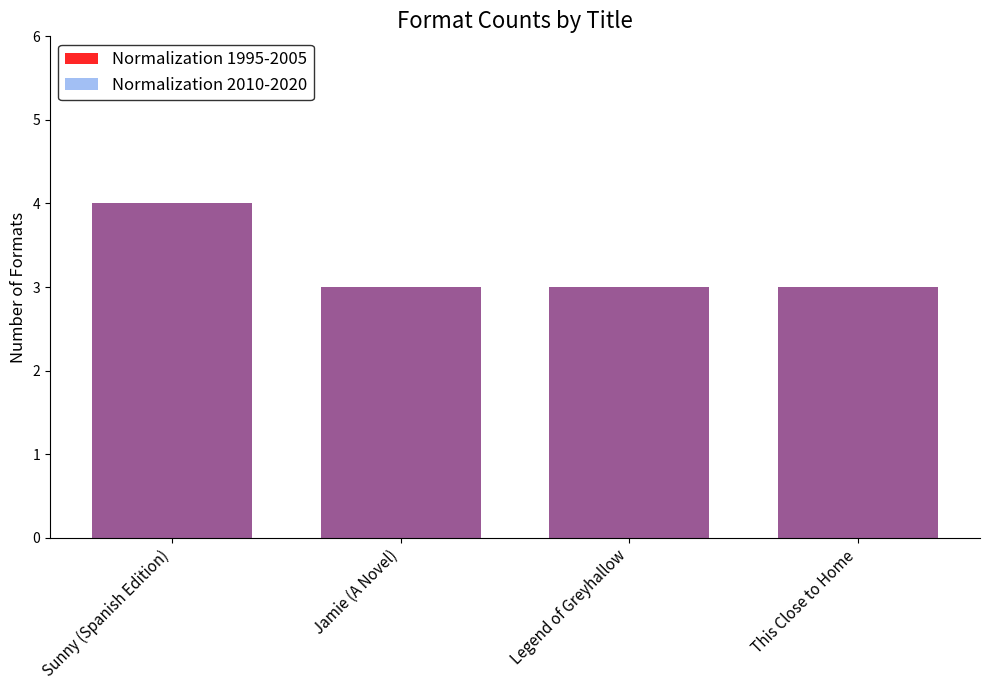

Reading left to right, transcribe all the data shown in this chart.

Normalization 1995-2005: 4	3	3	3
Normalization 2010-2020: 4	3	3	3